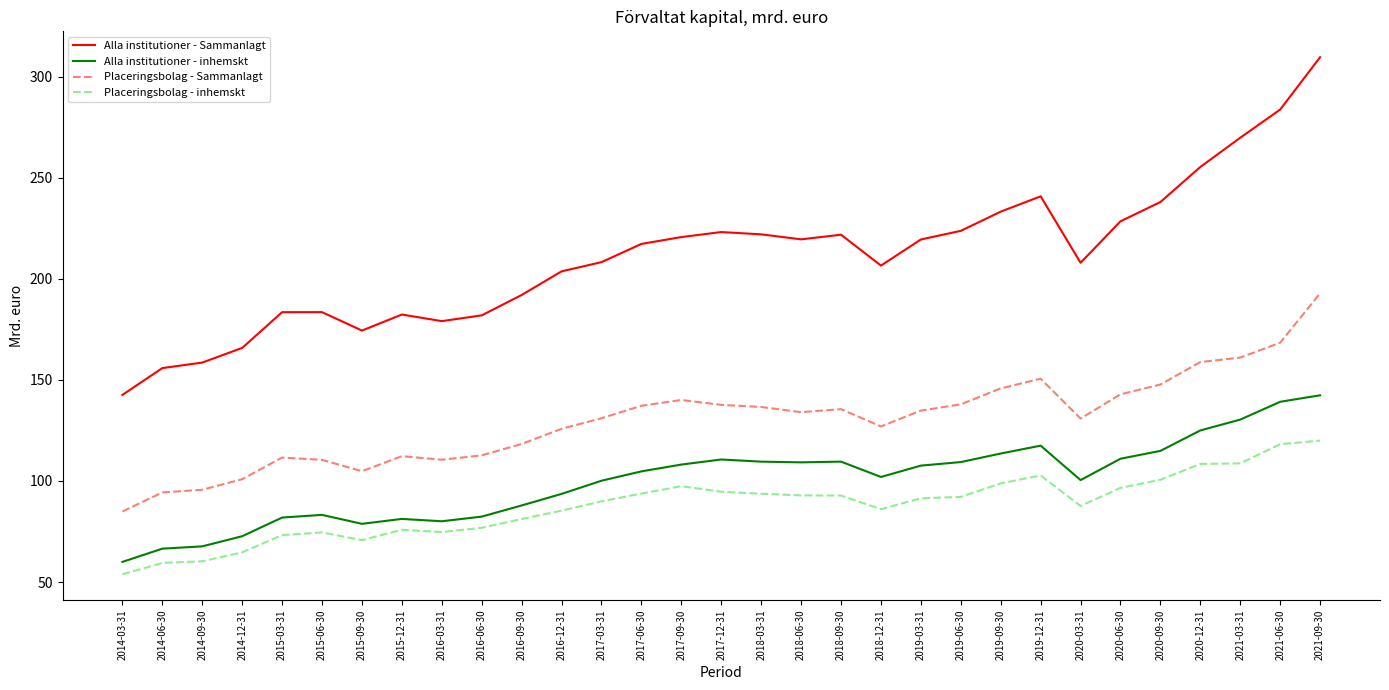

At which category is the sum across all series the highest?

2021-09-30